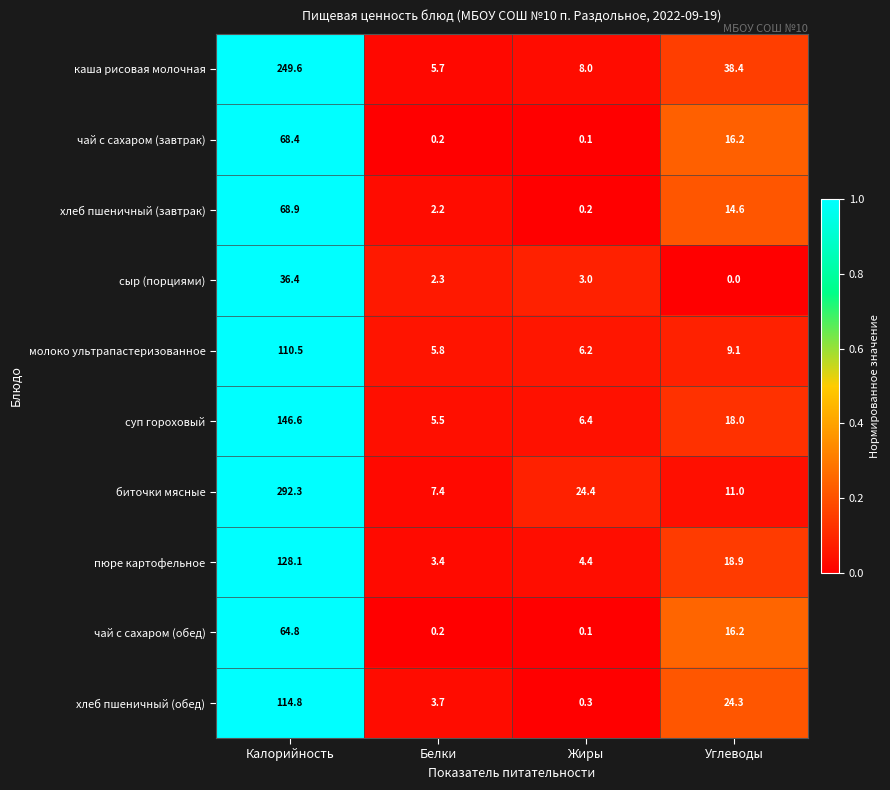

What is the sum of all хлеб пшеничный (обед) values?

143.1